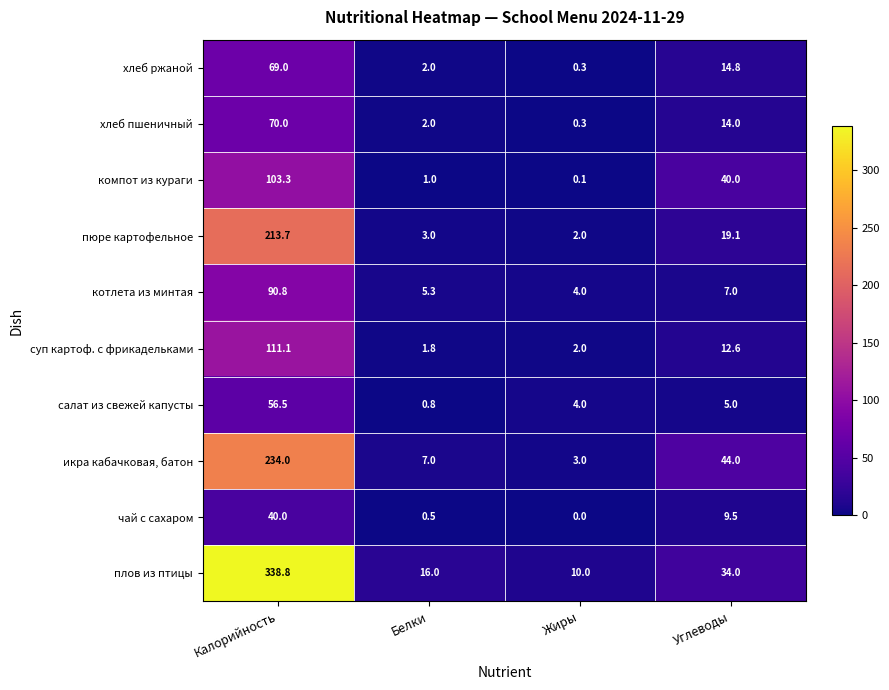

Which series has the largest range (max minus min)?

плов из птицы